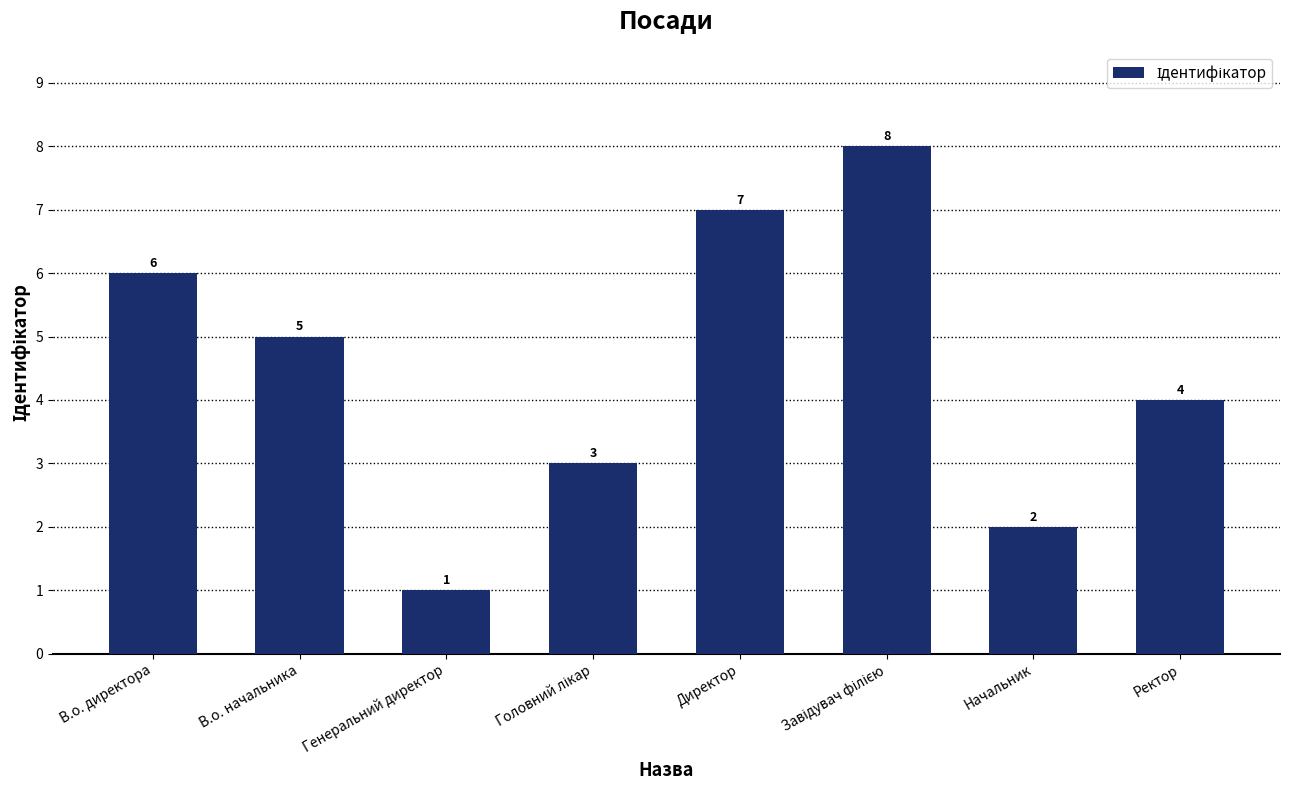

True or false: the data shows 5 at В.о. начальника.

True